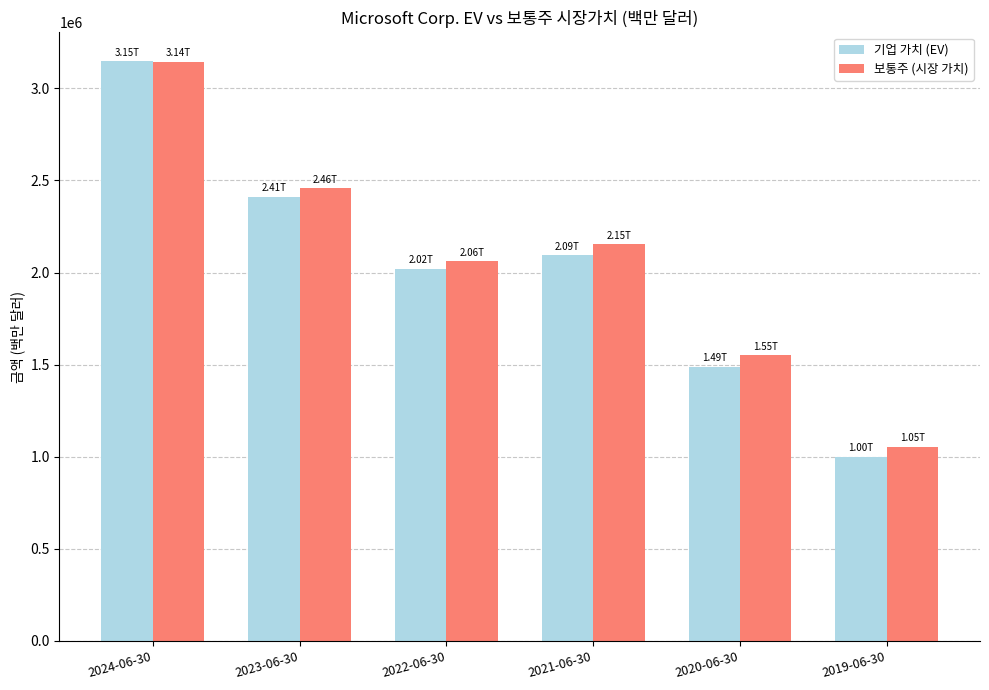

Reading left to right, extract all data points from this chart.

기업 가치 (EV): 3146813	2410213	2021362	2093369	1487741	999078
보통주 (시장 가치): 3143581	2457171	2061436	2153016	1551445	1054145